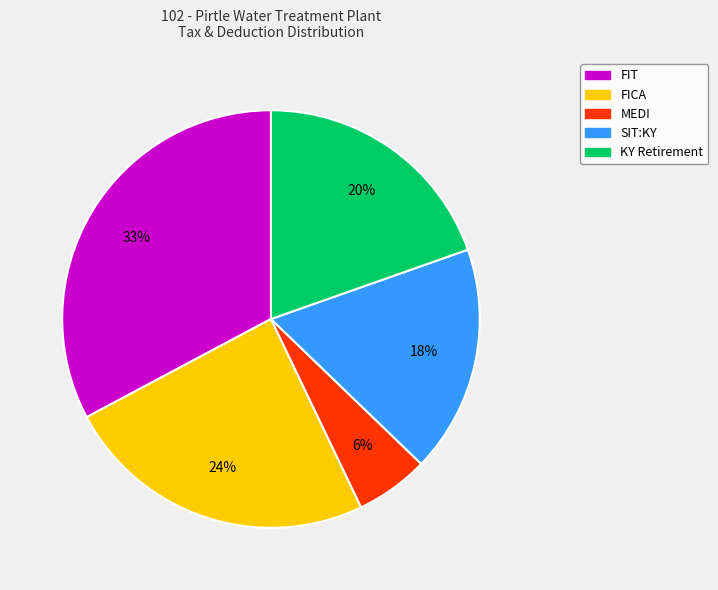

Approximately how many times larger is the value at MEDI compared to FICA?

0.2